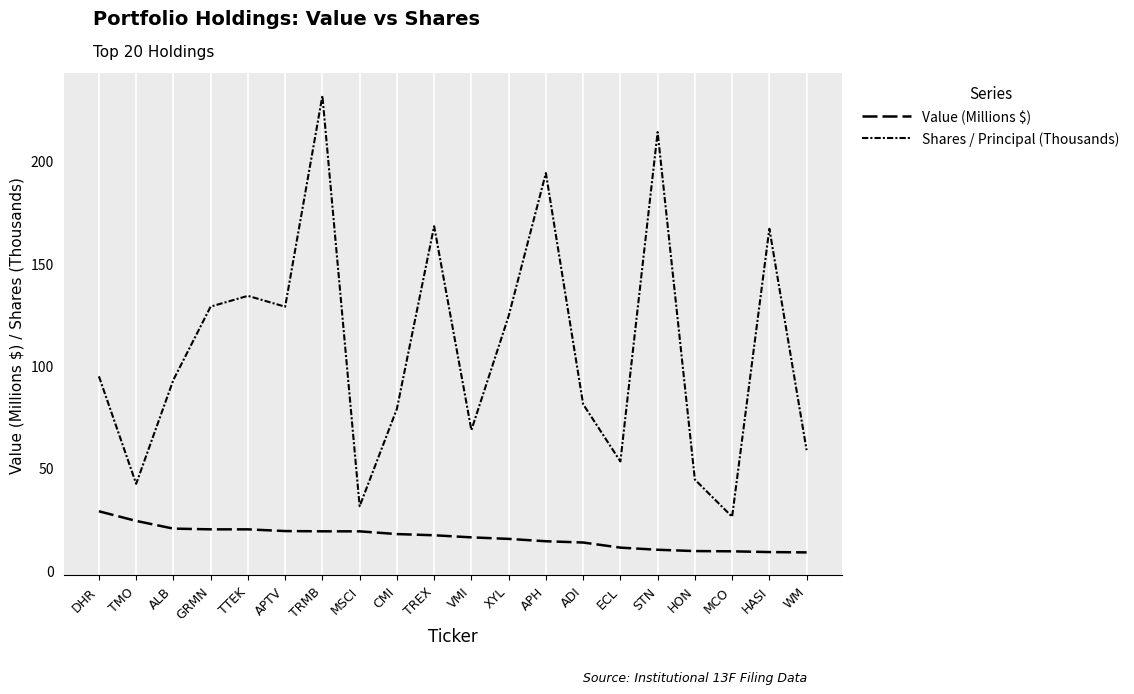

At VMI, list the series in order from smallest to largest.

Value (Millions $), Shares / Principal (Thousands)